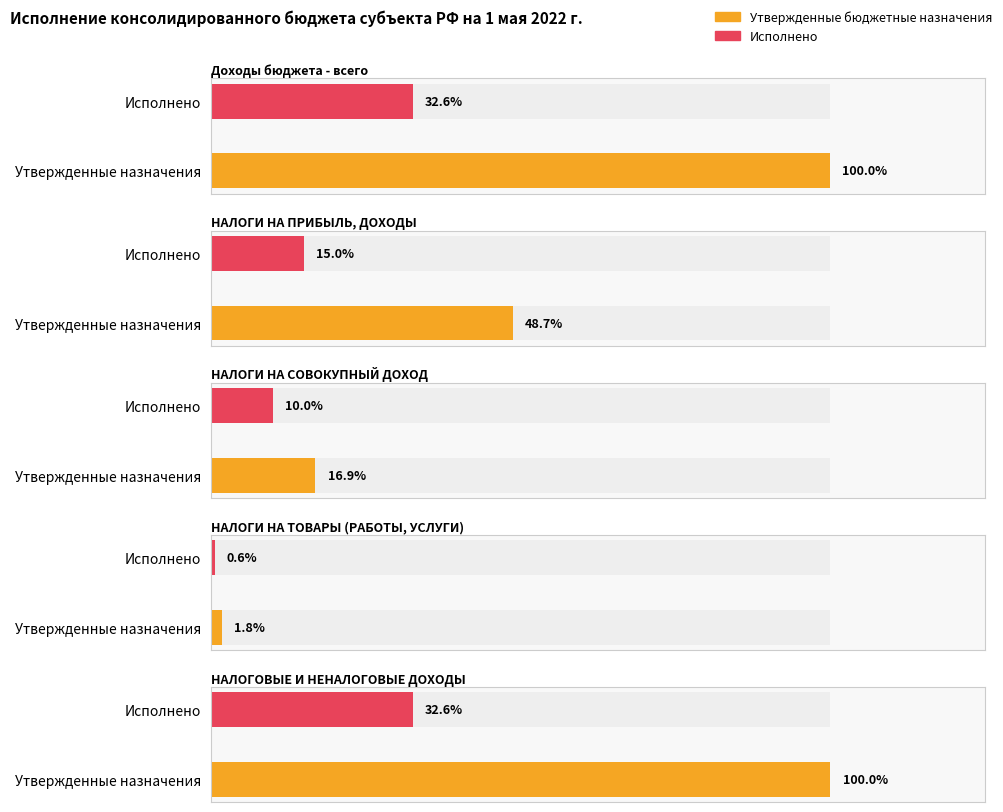

Is it true that Исполнено equals 618375.4 at НАЛОГИ НА ТОВАРЫ (РАБОТЫ, УСЛУГИ)?

False